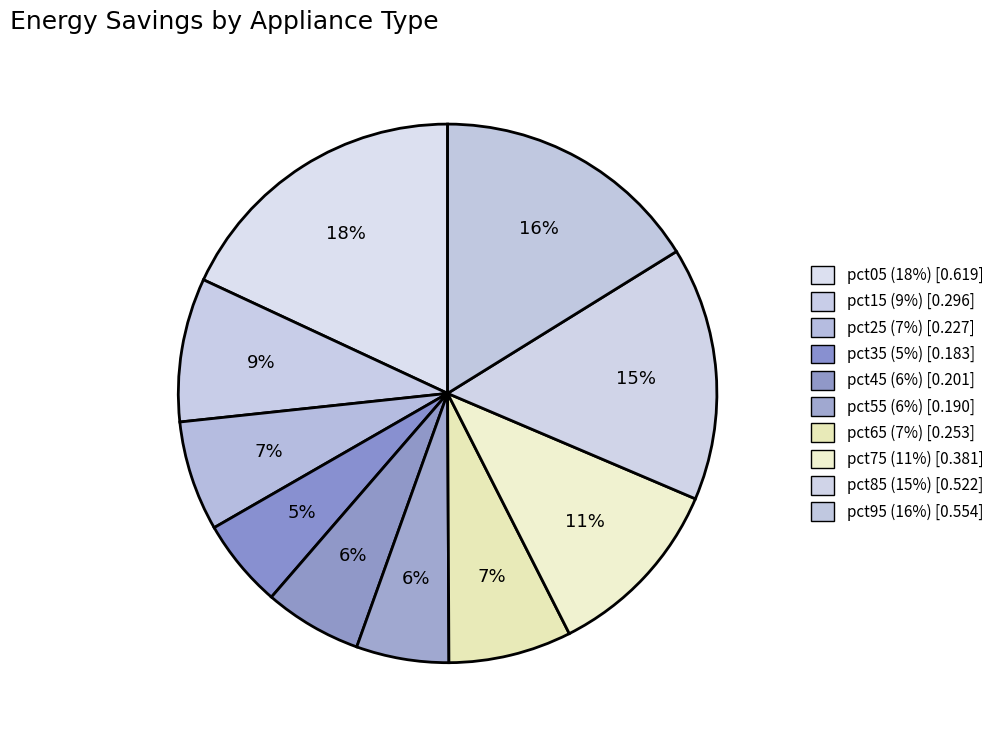

How many slices are in this pie chart?

10